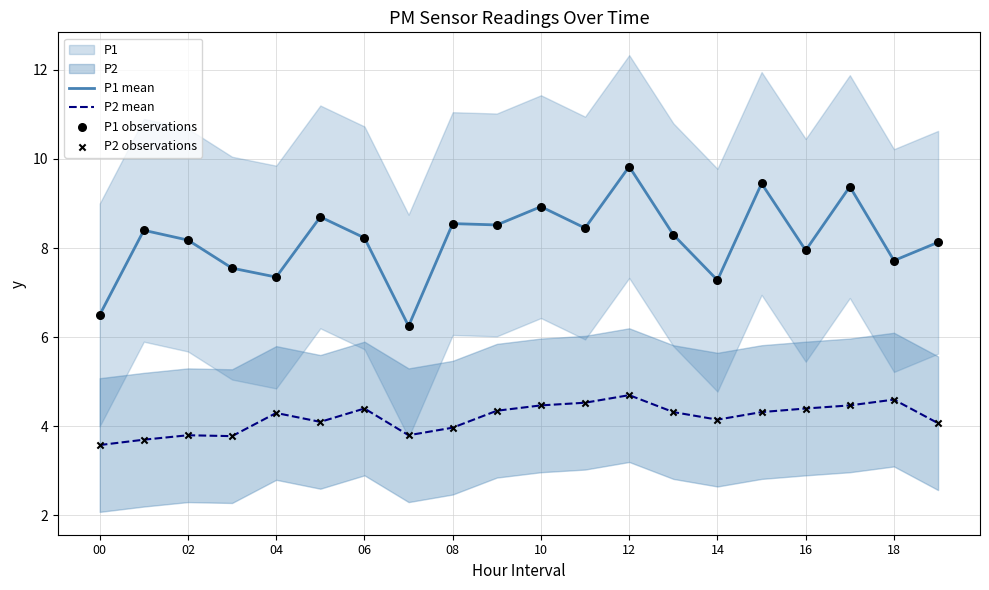

At which category is the sum across all series the highest?

12